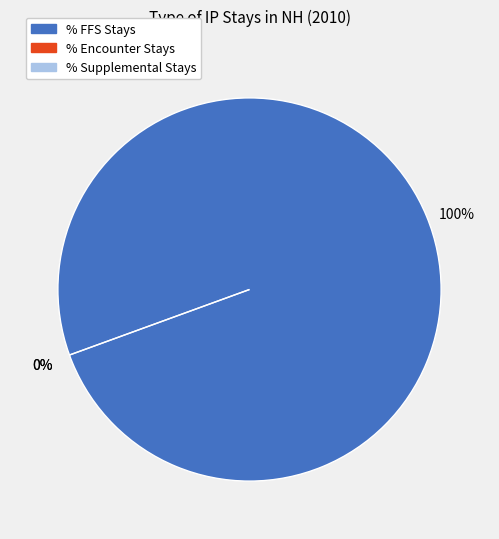

Is it true that % Supplemental Stays is 0% of the pie?

True